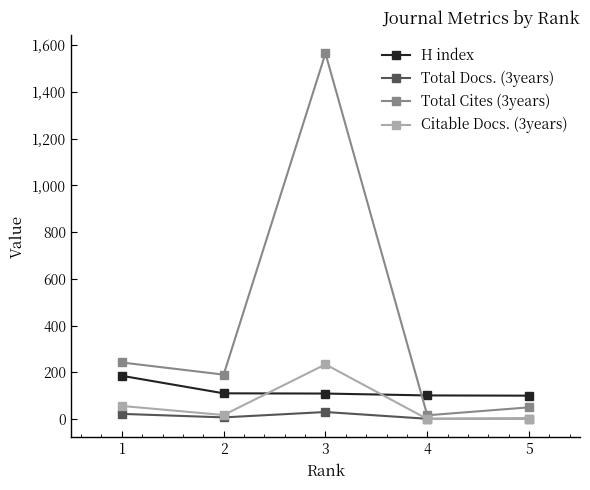

At which label is H index closest to 142?

2